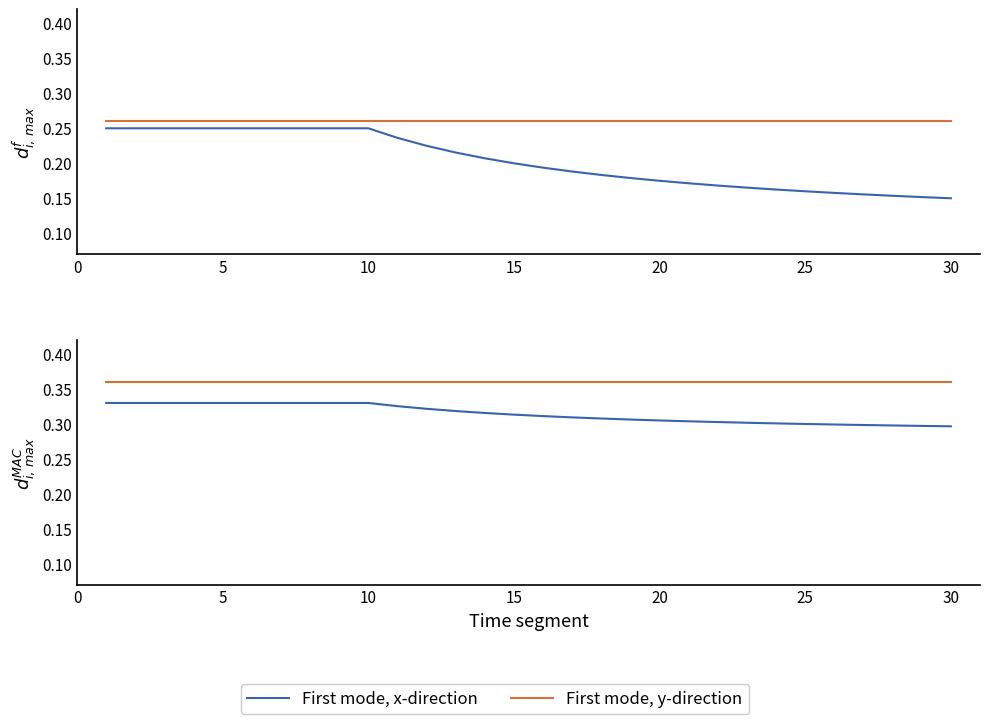

True or false: First mode, y-direction and First mode, x-direction intersect in this chart.

False